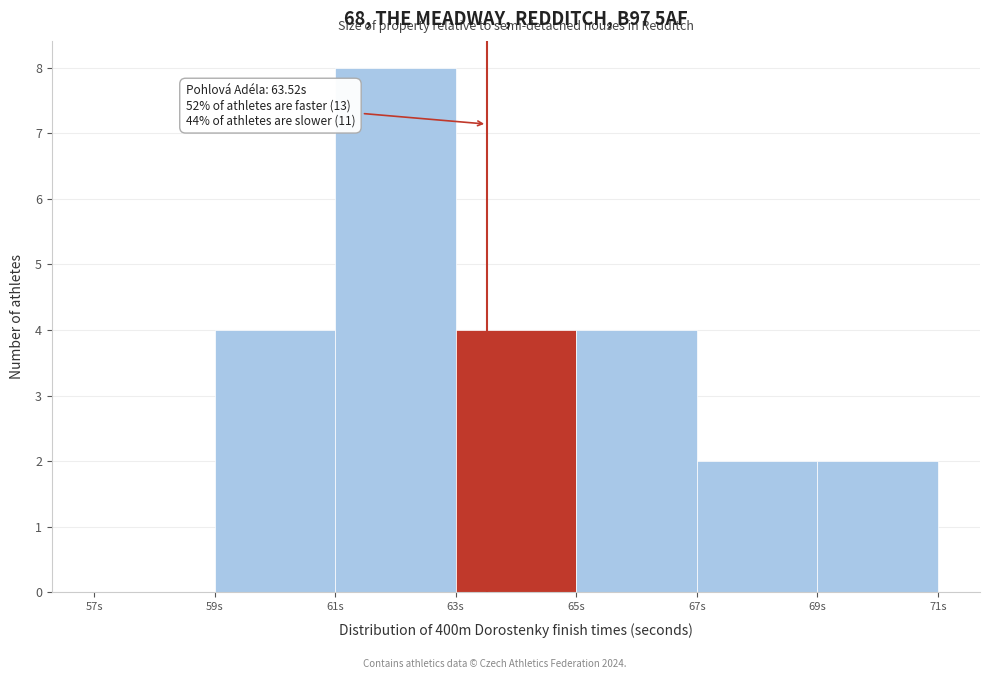

Over which range of the x-axis is the bar tallest?

61 to 63